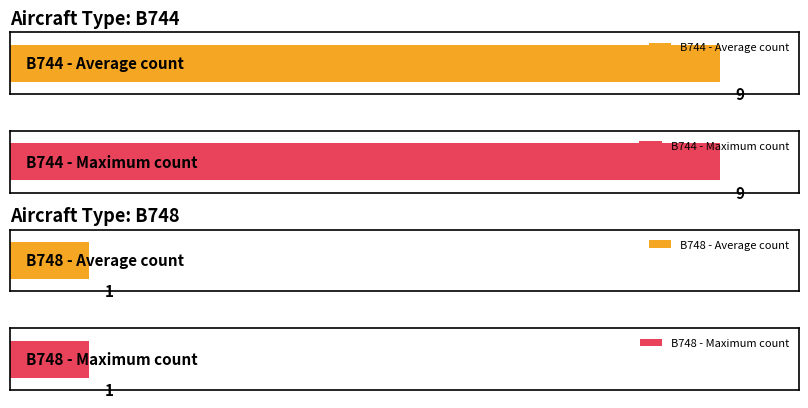

What is the difference between the values at B744 and B748?

8